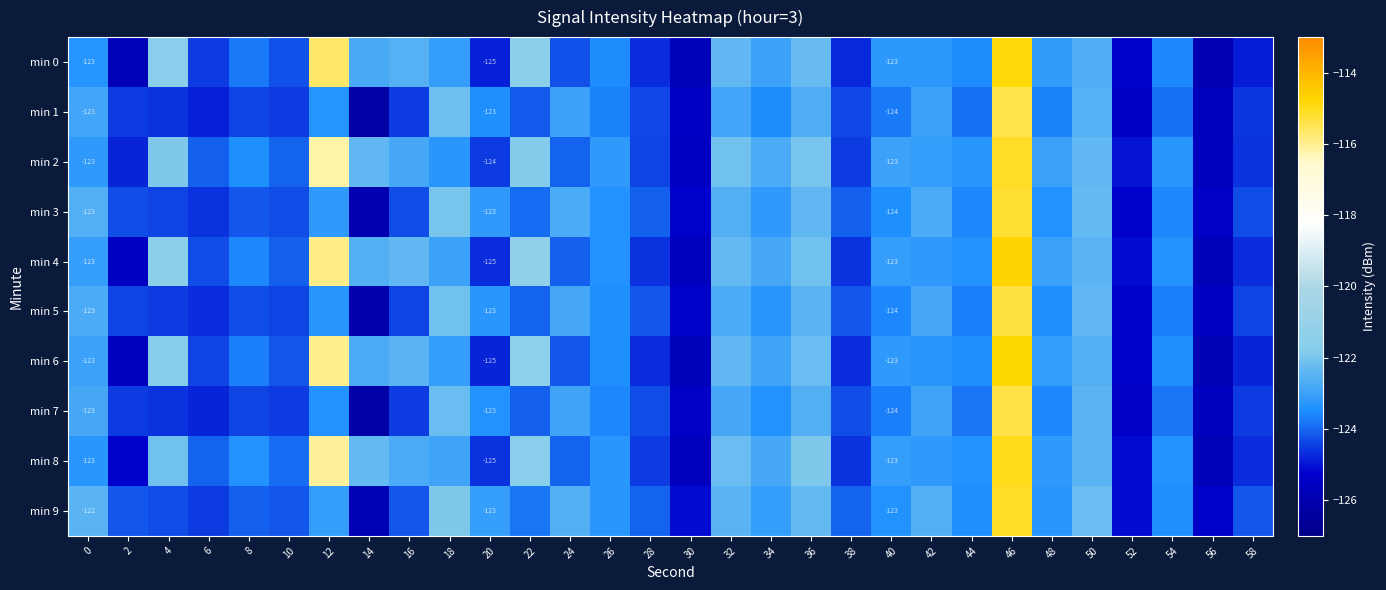

Which has a higher value, 32 or 22?

22